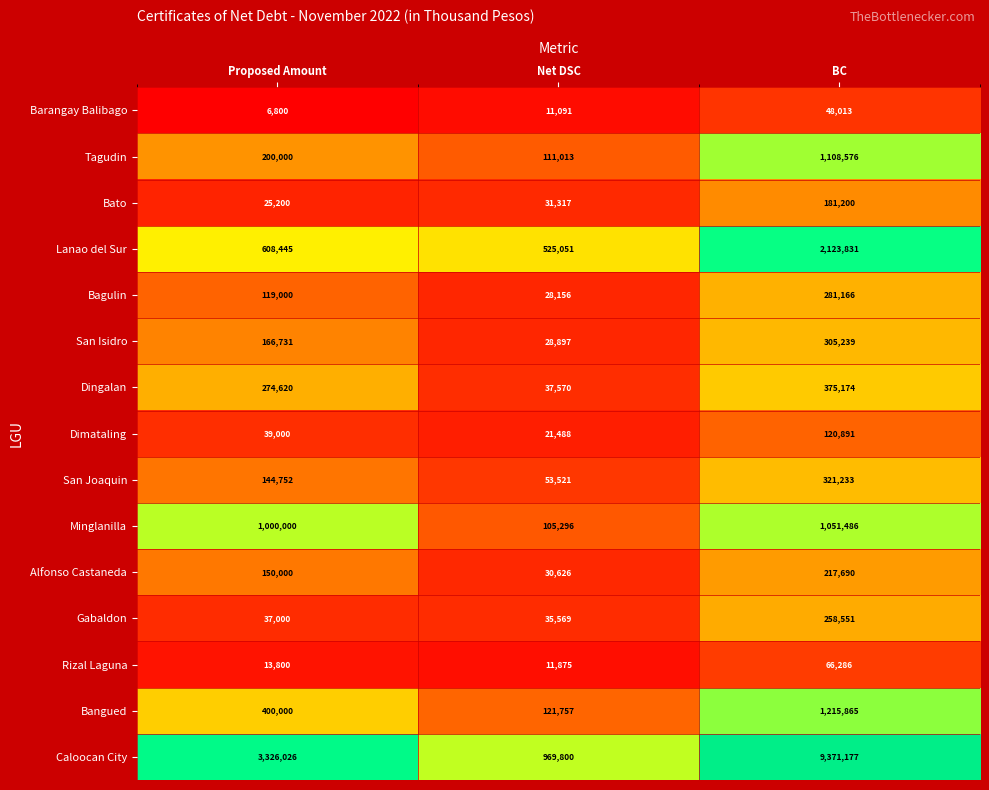

Which series changed the most between Proposed Amount and BC?

Caloocan City